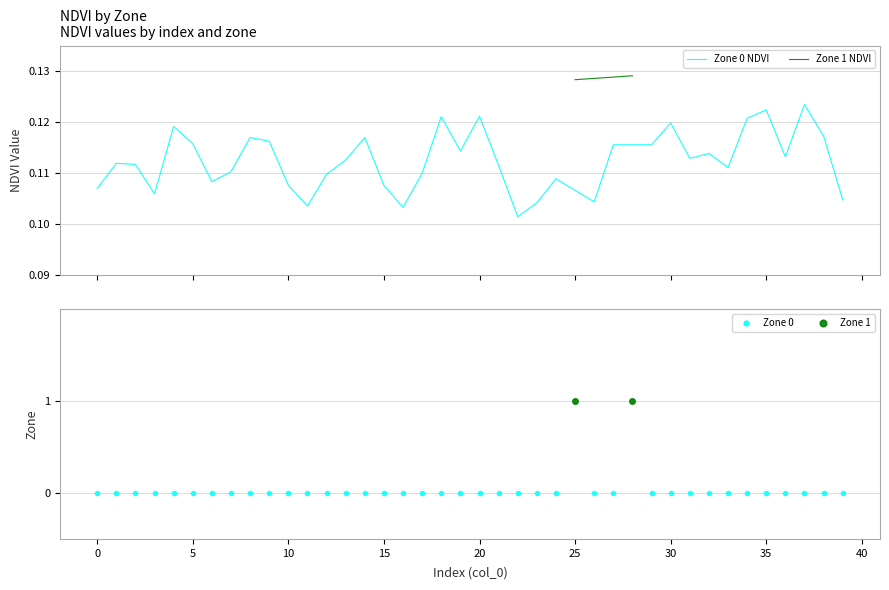

The chart shows a value of 0.1 at 23. True or false?

True